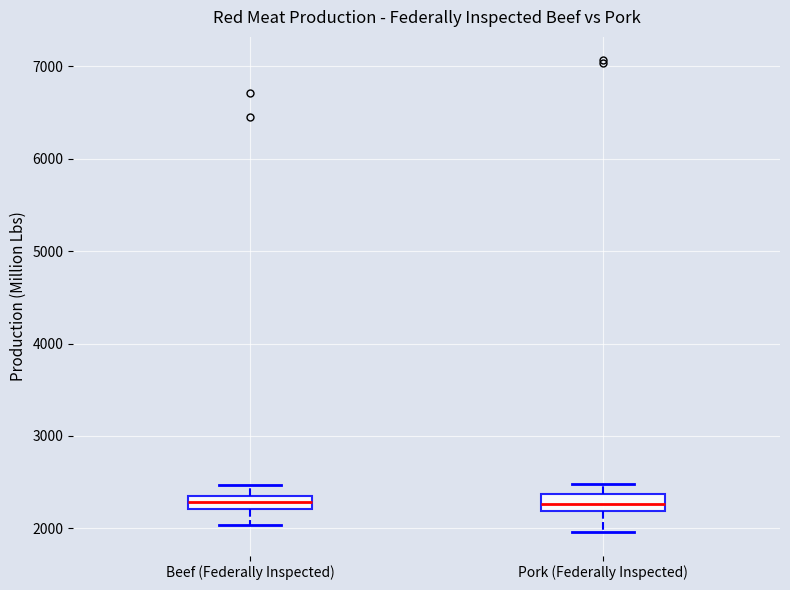

Where does the lower whisker of the box for Pork (Federally Inspected) end on the y-axis? The values are not printed on the chart, so give them approximately, as read against the axis.

2000